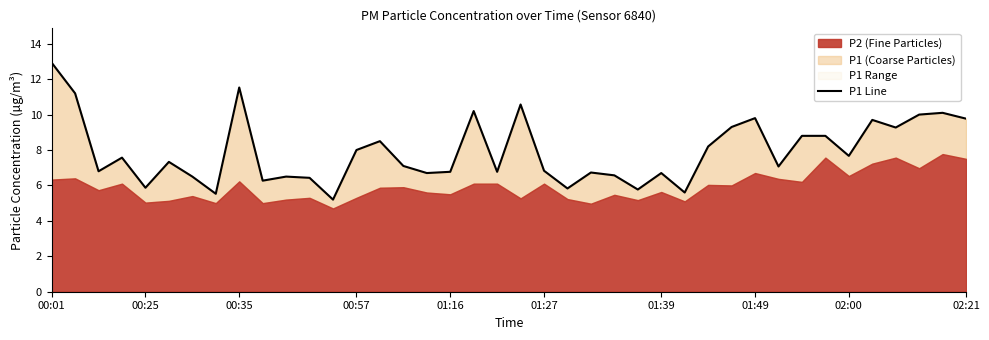

At which label does the data first exceed 7?

00:01